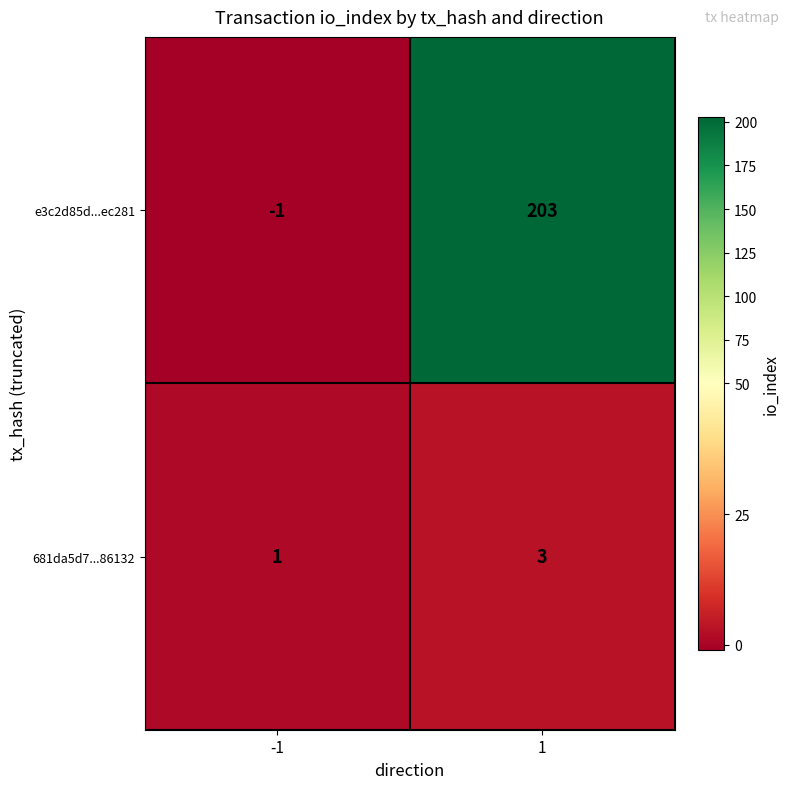

Reading left to right, transcribe all the data shown in this chart.

e3c2d85d...ec281: -1=-1	1=203
681da5d7...86132: -1=1	1=3